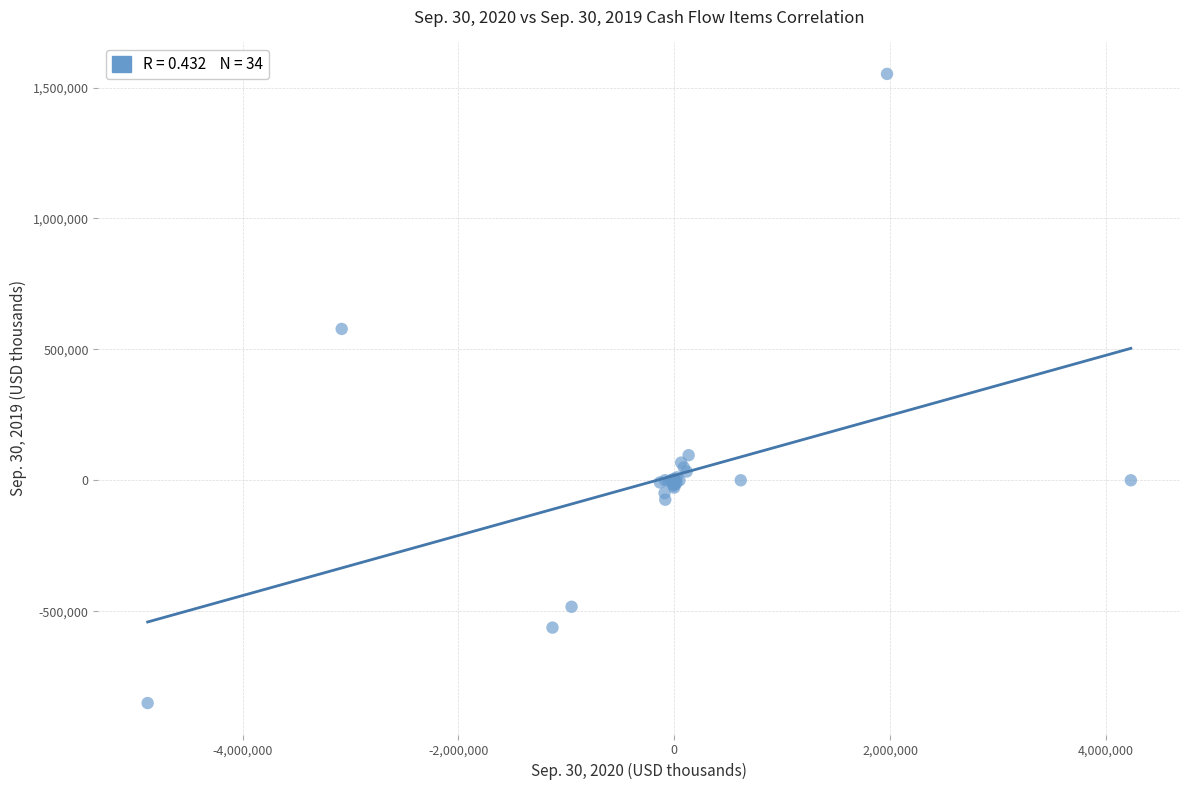

What Y value in the scatter plot is closest to 350601?

578055